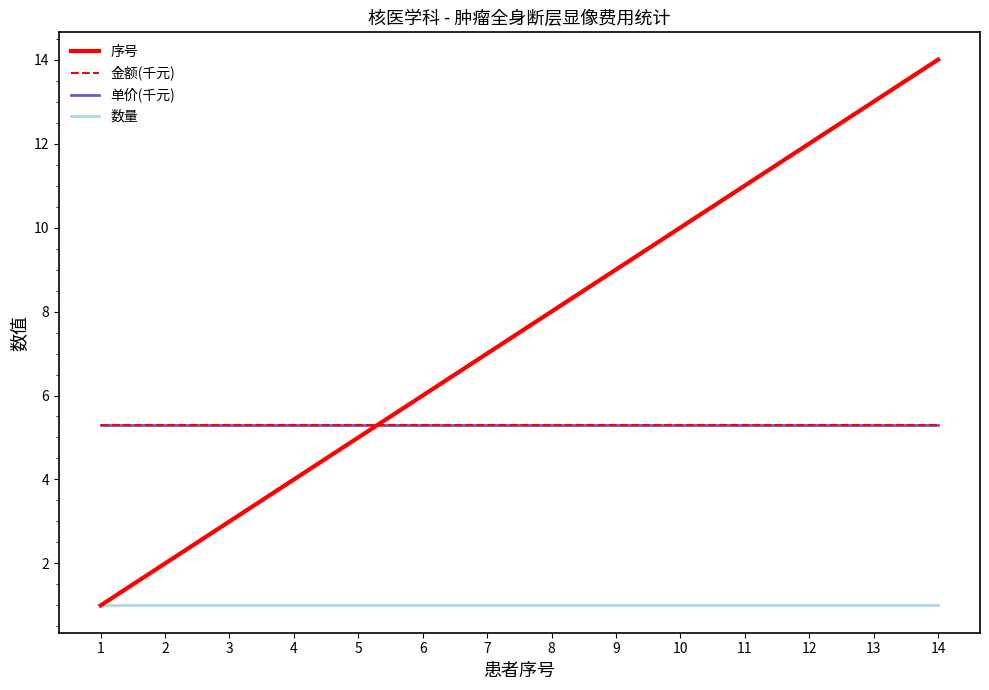

What is the smallest value displayed?

1.0